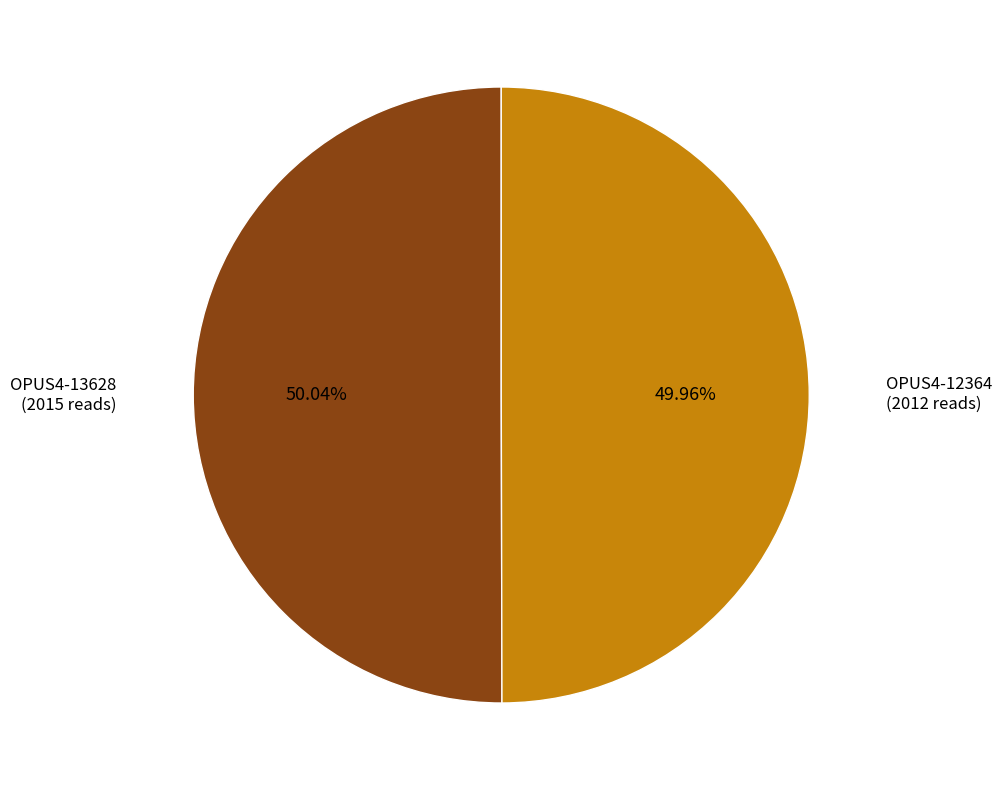

What percentage is NOT represented by OPUS4-12364?

50.0%